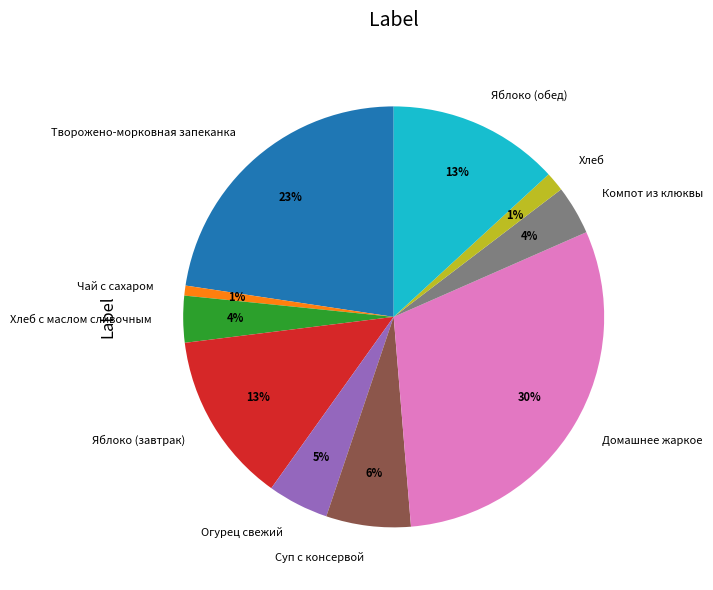

Do Компот из клюквы and Творожено-морковная запеканка together represent more than half of the pie?

No